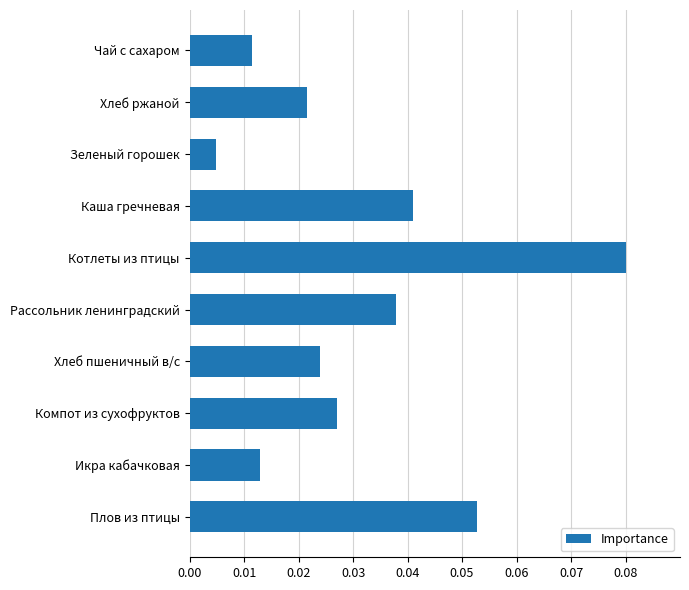

Which has a higher value, Рассольник ленинградский or Компот из сухофруктов?

Рассольник ленинградский